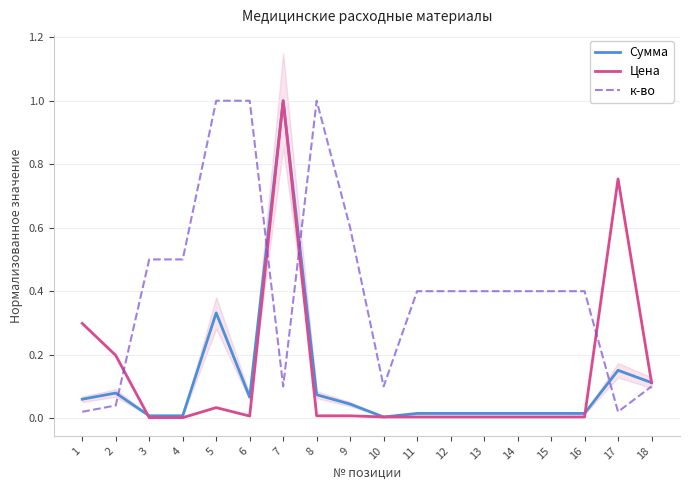

Does the chart display data point markers on the line(s)?

No